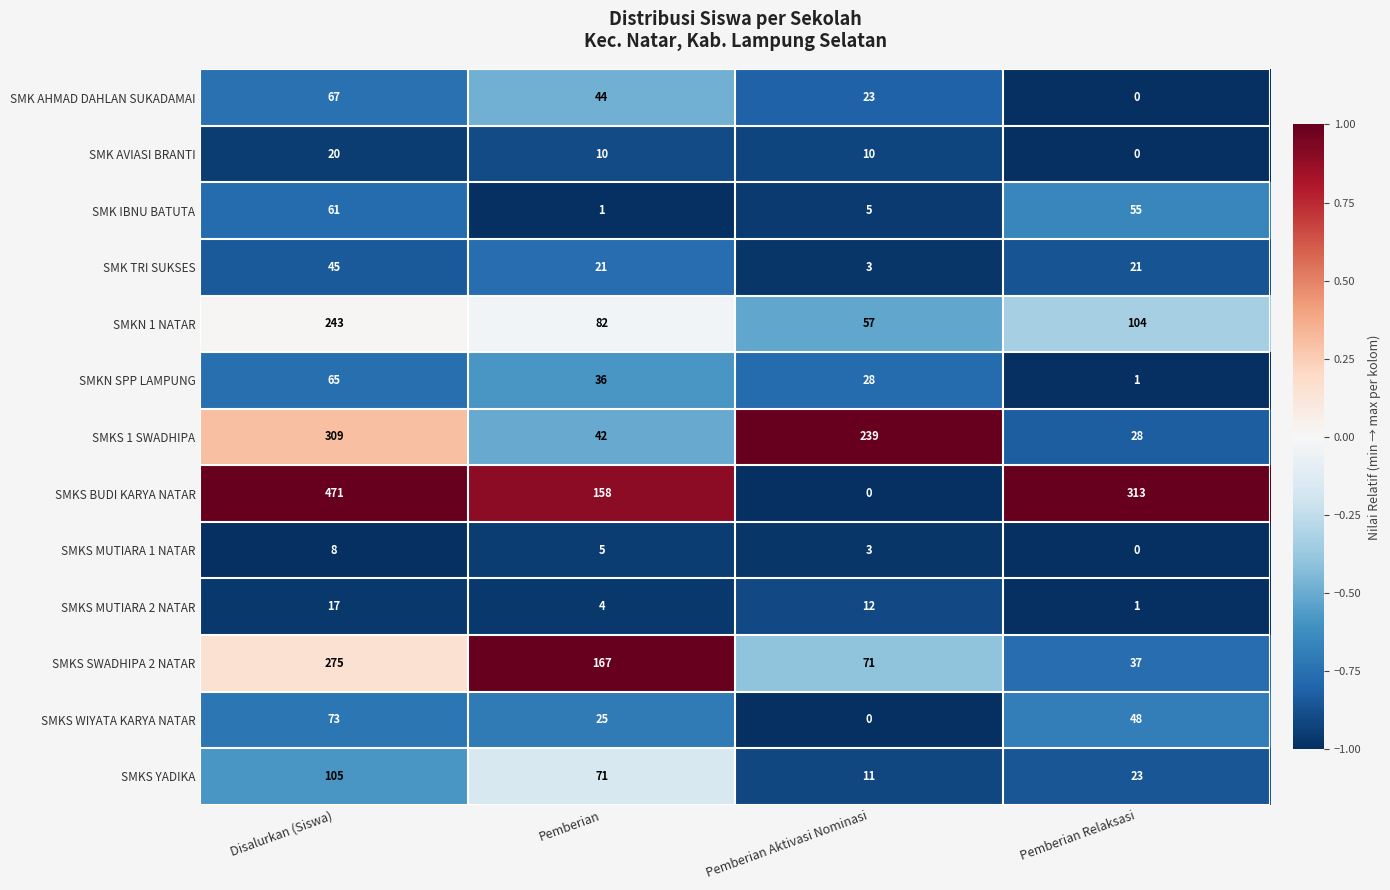

Which series has the widest spread of values?

SMKS BUDI KARYA NATAR